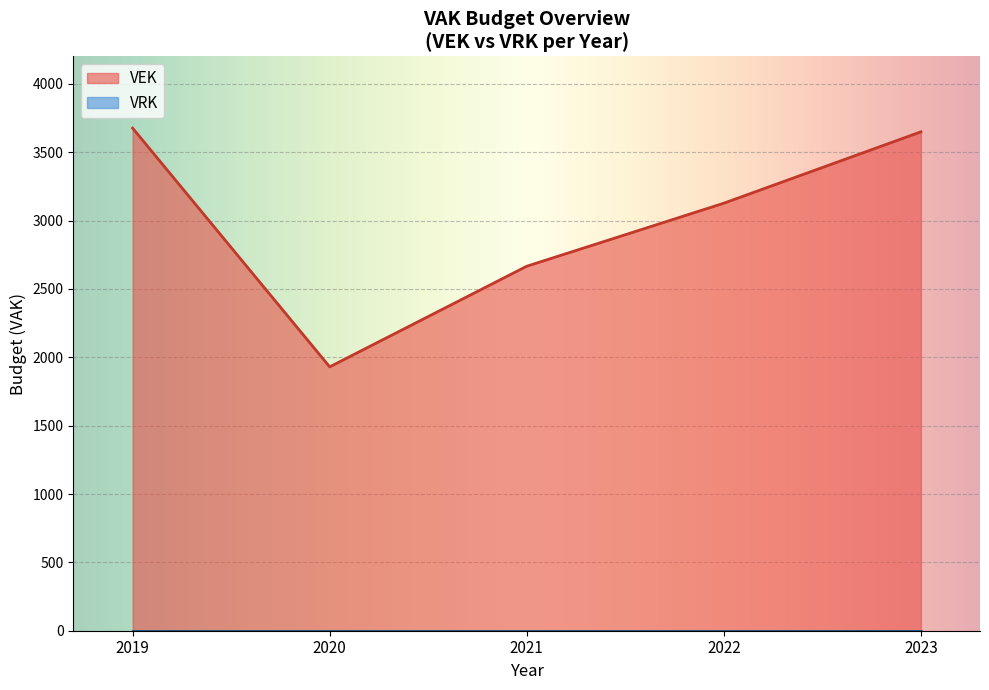

Read the VEK value at 2023.

3649